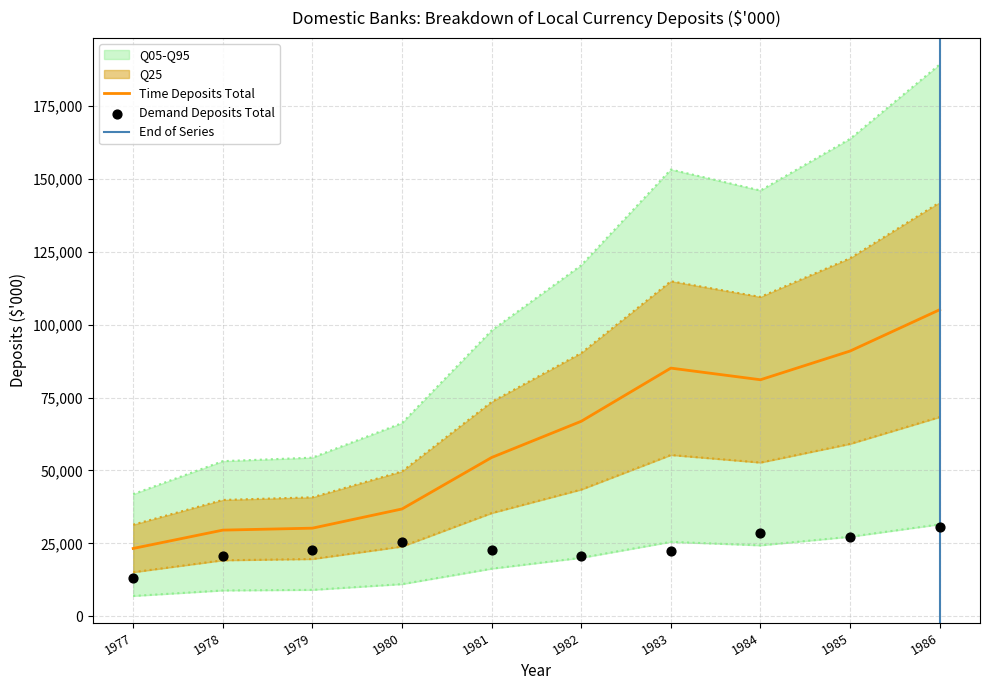

The value of Time Deposits Total at 1978 is 29552. True or false?

True